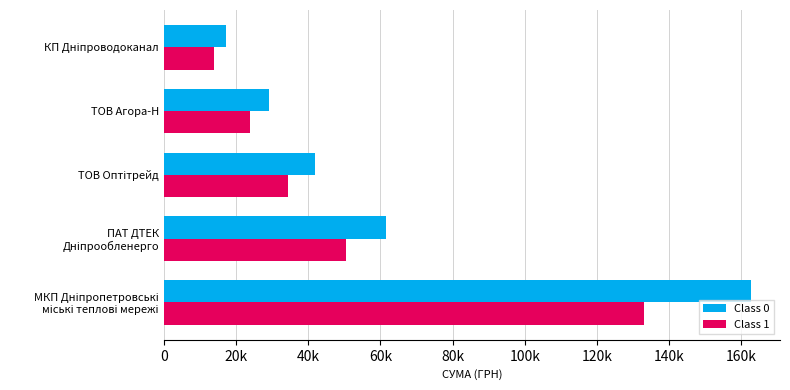

What are all the series names shown in the legend?

Class 0, Class 1